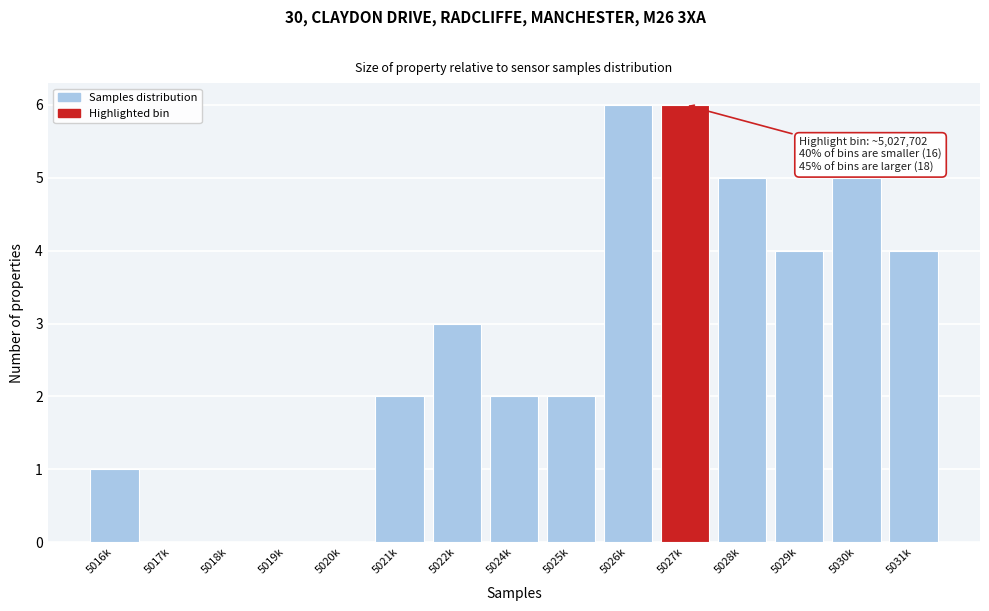

Reading left to right, what are all the values shown in this chart?

5016k=1	5017k=0	5018k=0	5019k=0	5020k=0	5021k=2	5022k=3	5024k=2	5025k=2	5026k=6	5027k=6	5028k=5	5029k=4	5030k=5	5031k=4